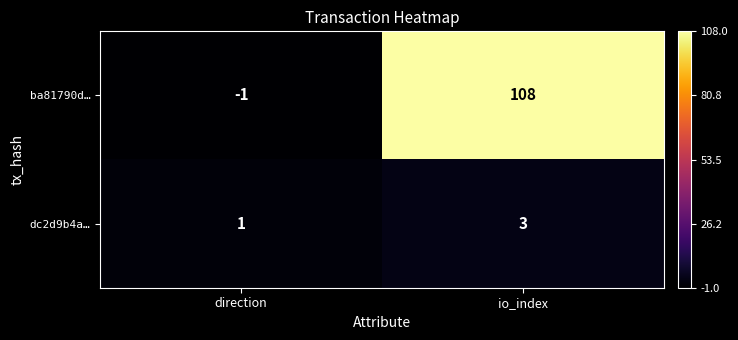

How many data points in ba81790d… are less than 108?

1